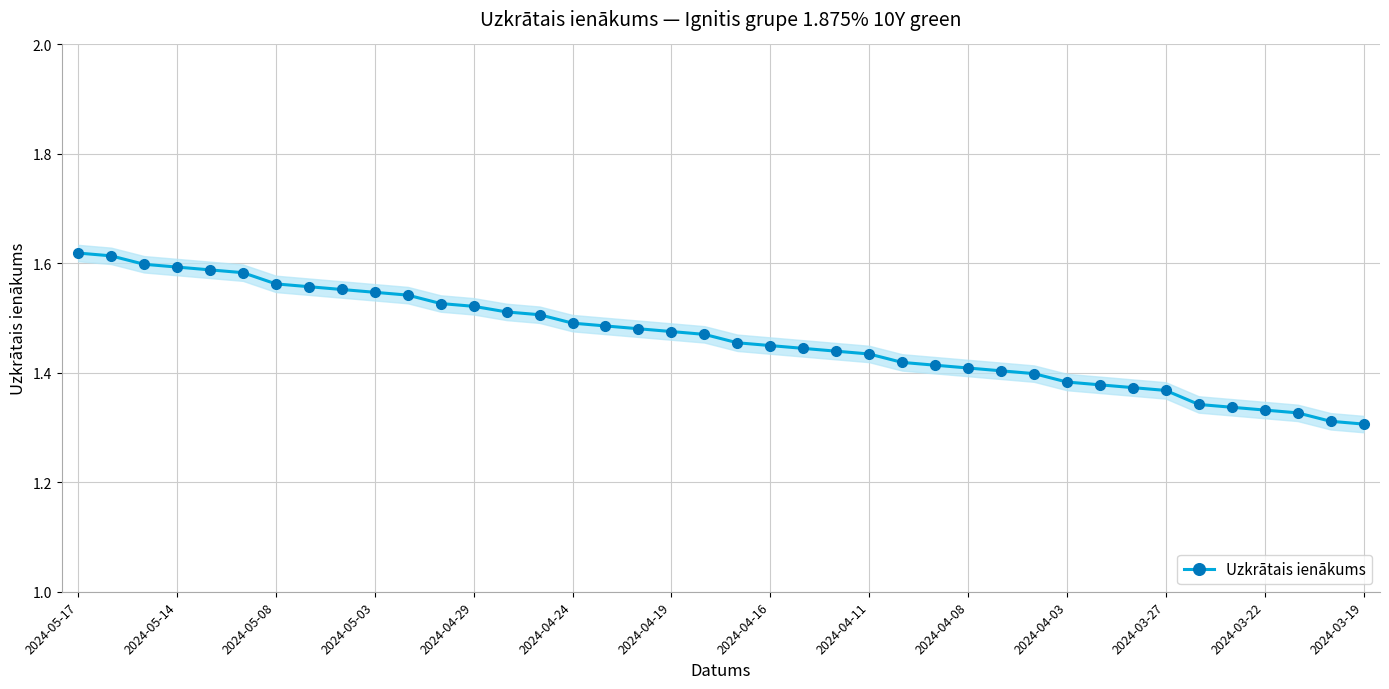

What is the change in value from 16 to 37?

-0.2